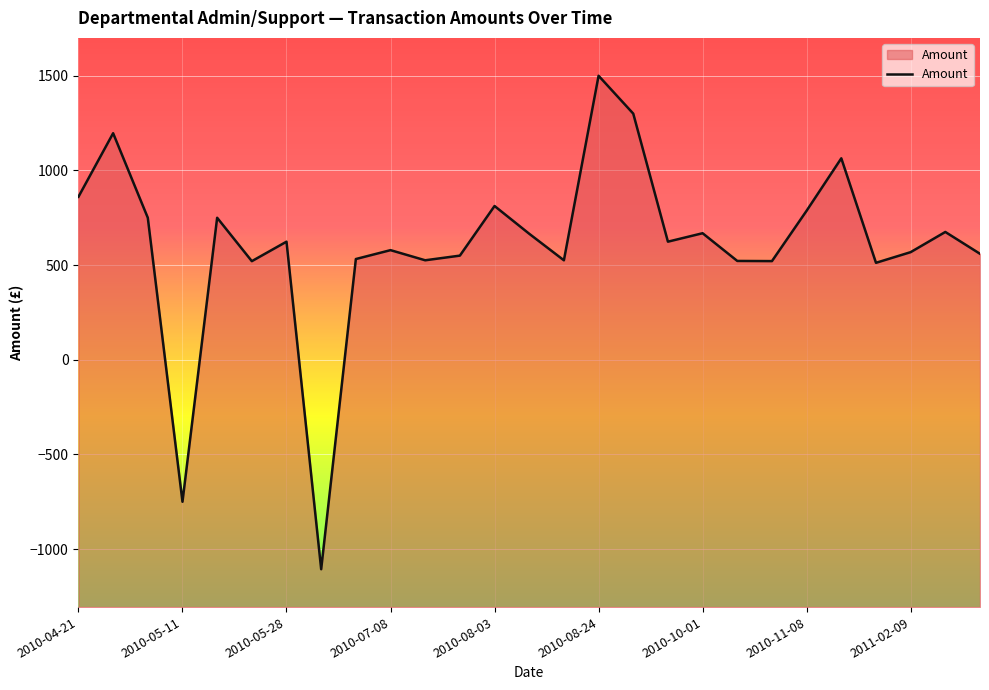

What is the greatest value displayed?

1500.0